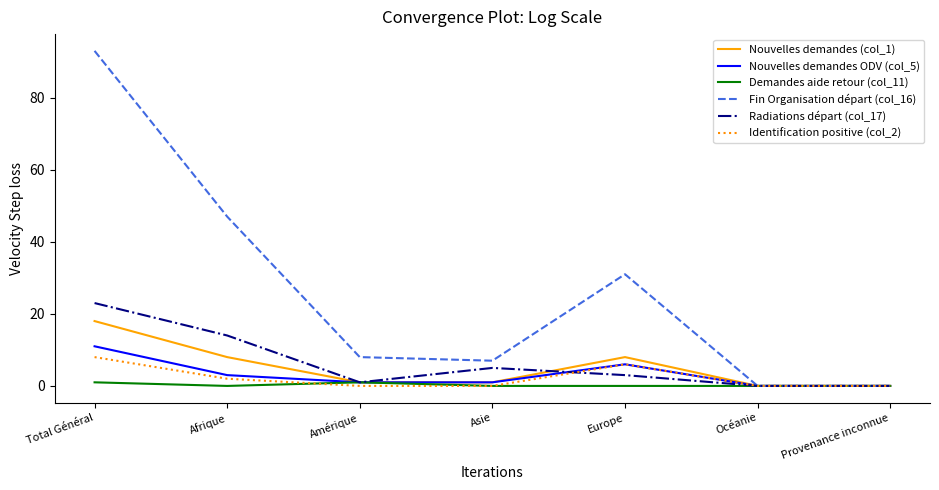

What is the total value across all series at Afrique?

74